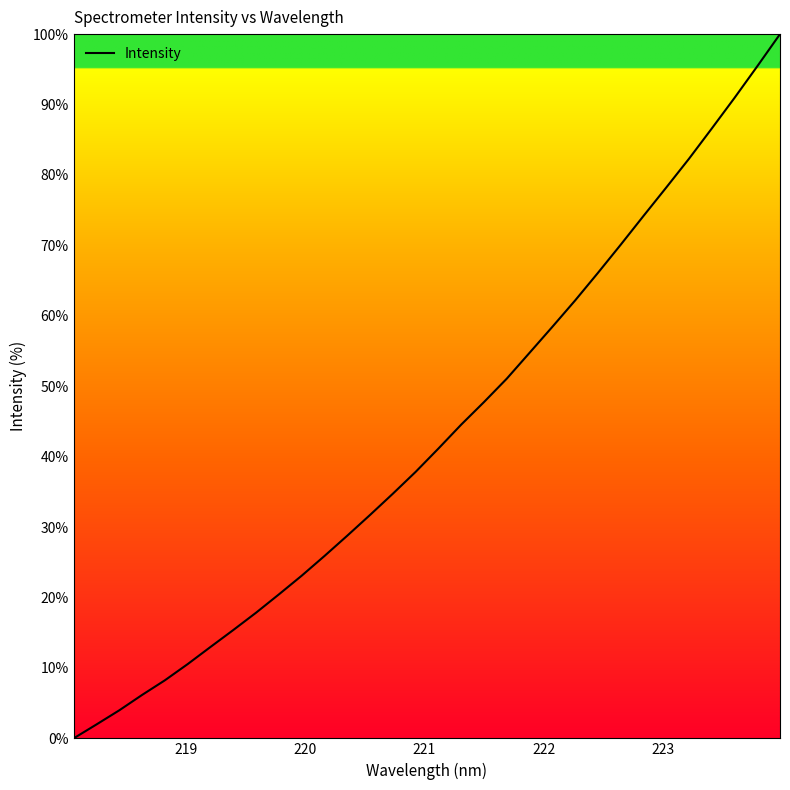

What is the difference between the maximum and minimum values?

100.0